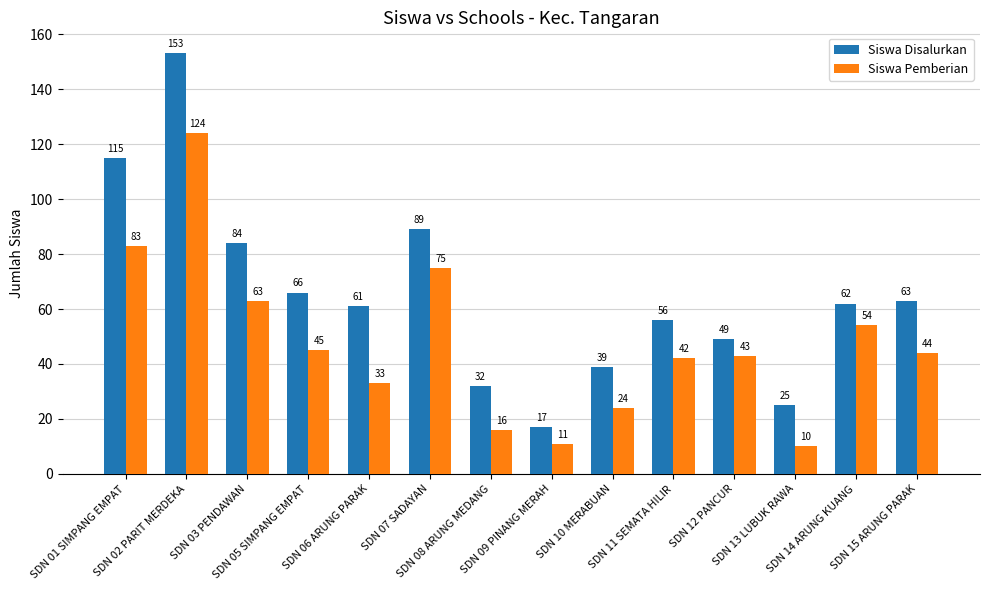

What is the spread (max minus min) of values at SDN 09 PINANG MERAH?

6